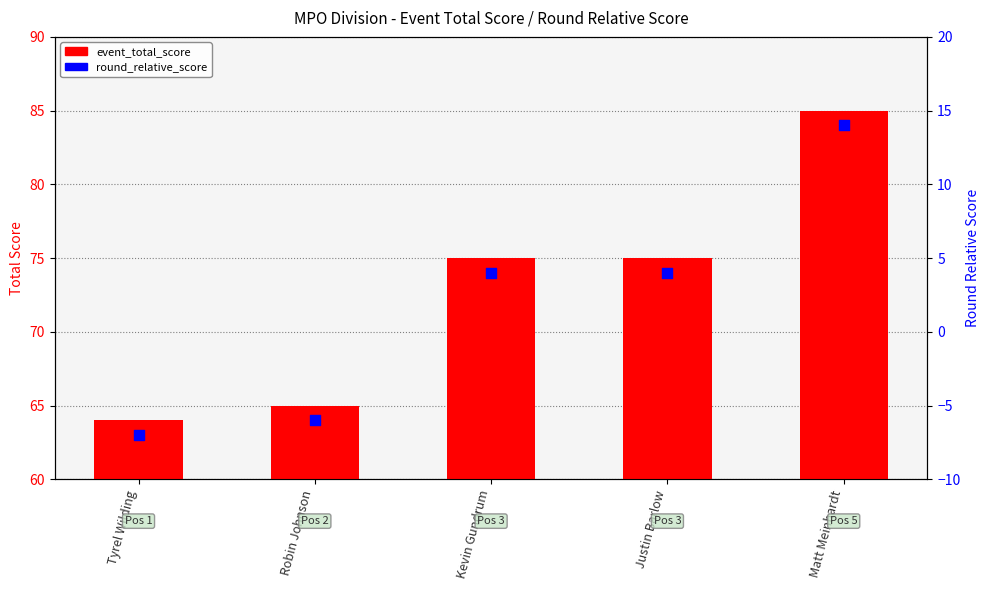

Which series has the widest spread of Y values?

event_total_score